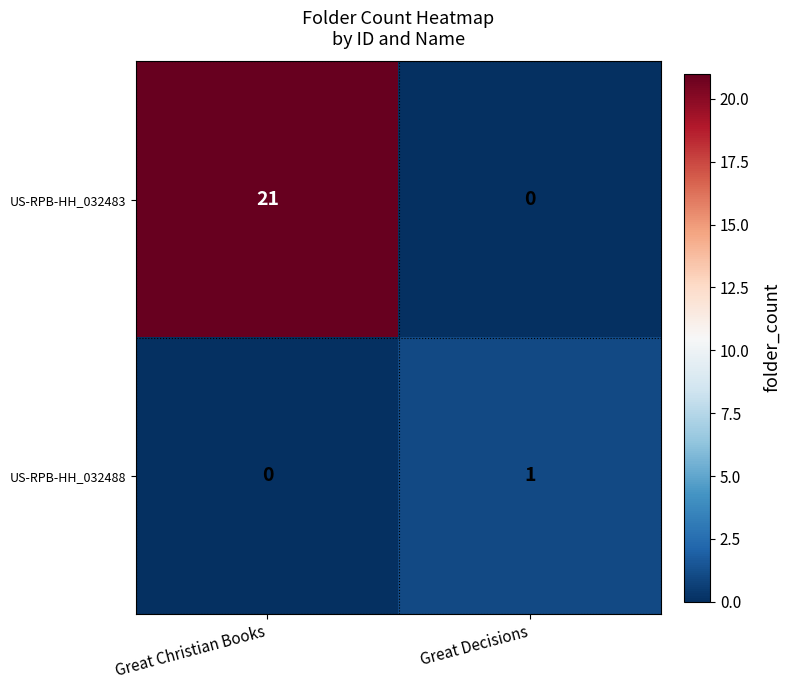

Which series changed the most between Great Christian Books and Great Decisions?

US-RPB-HH_032483